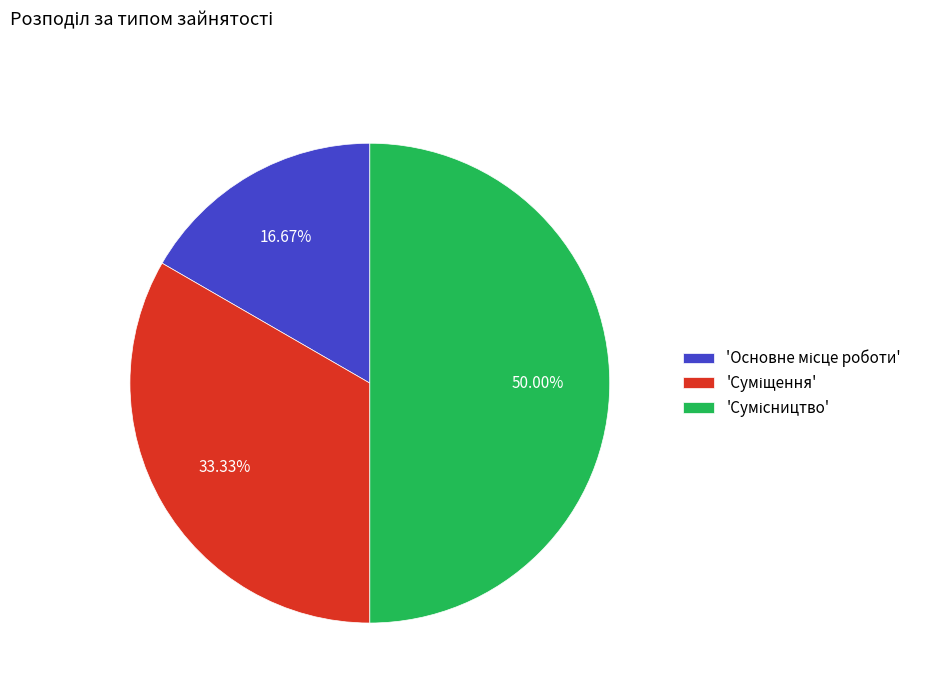

To the nearest percent, what is the average slice percentage?

33%